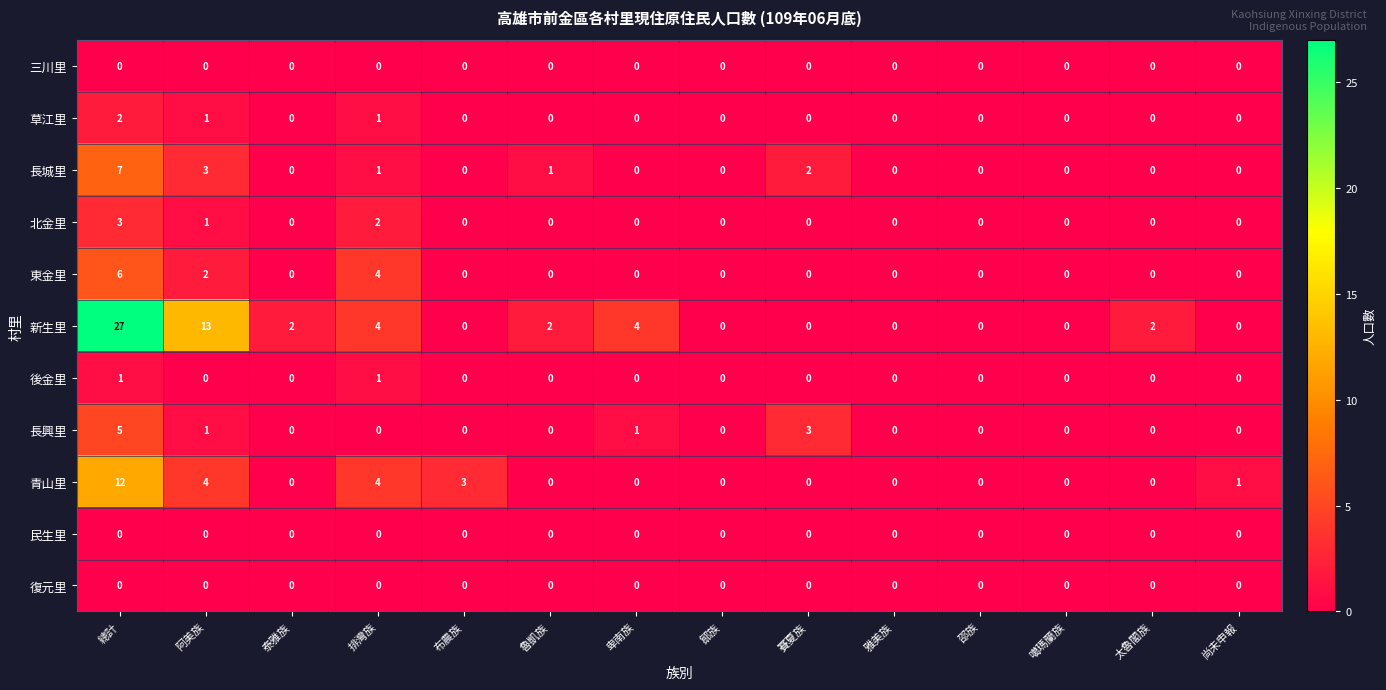

What is the sum of the 青山里 values at 總計 and 阿美族?

16